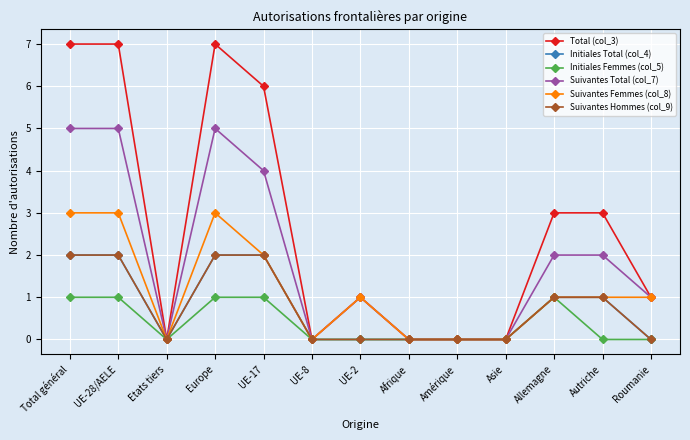

What is the maximum value for Suivantes Femmes (col_8)?

3